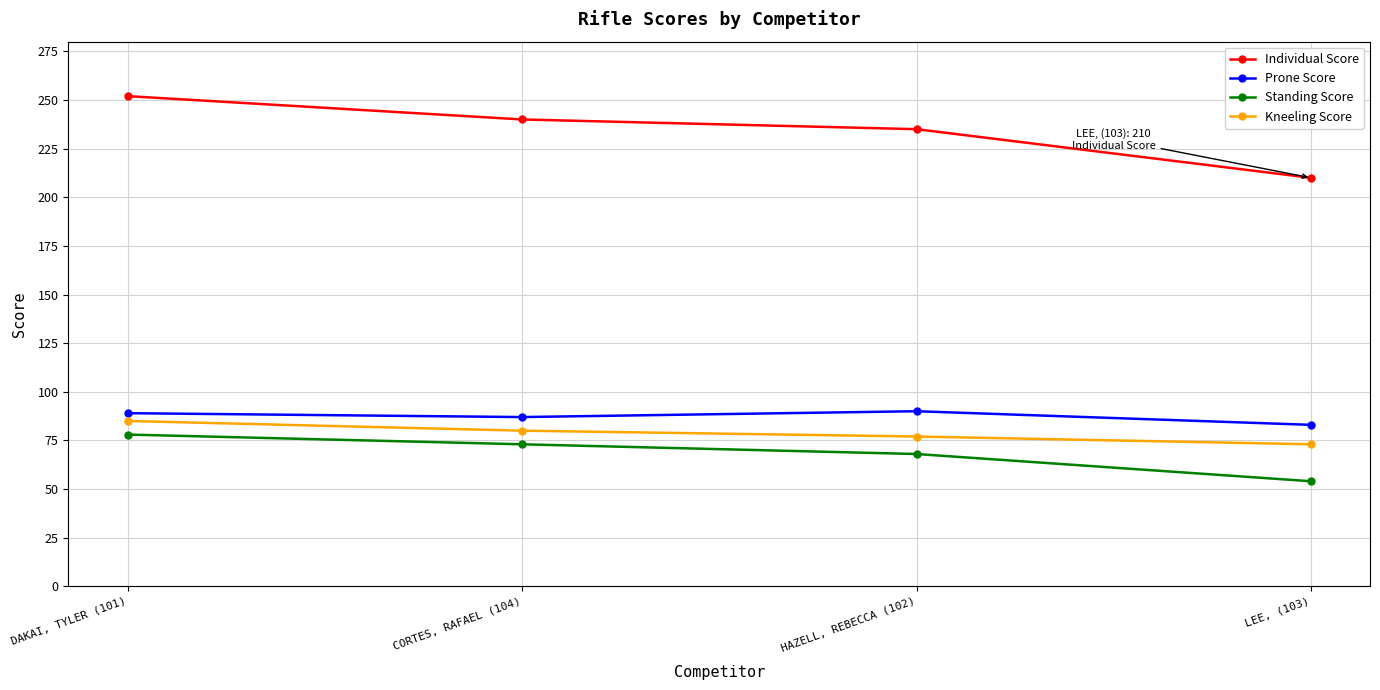

The Kneeling Score series shows 127 at HAZELL, REBECCA (102). True or false?

False